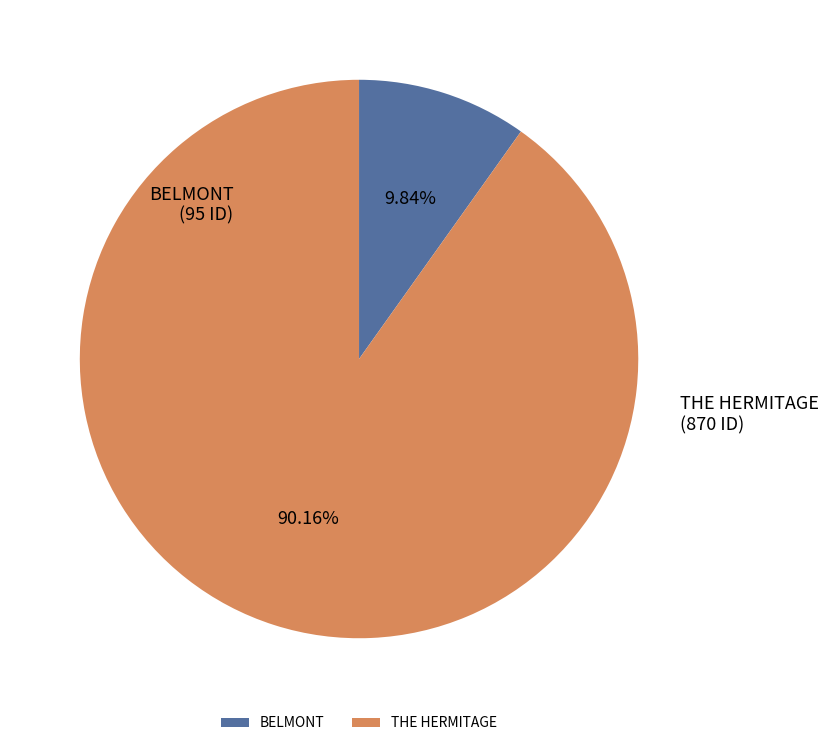

Which slice represents more than half of the pie?

THE HERMITAGE